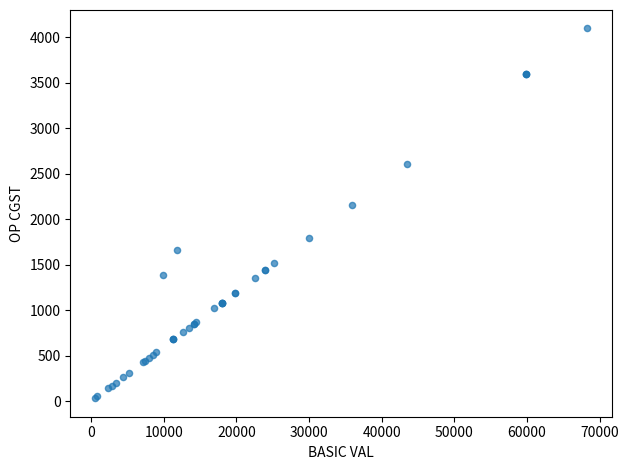

What Y value in the scatter plot is closest to 2062?

2155.0